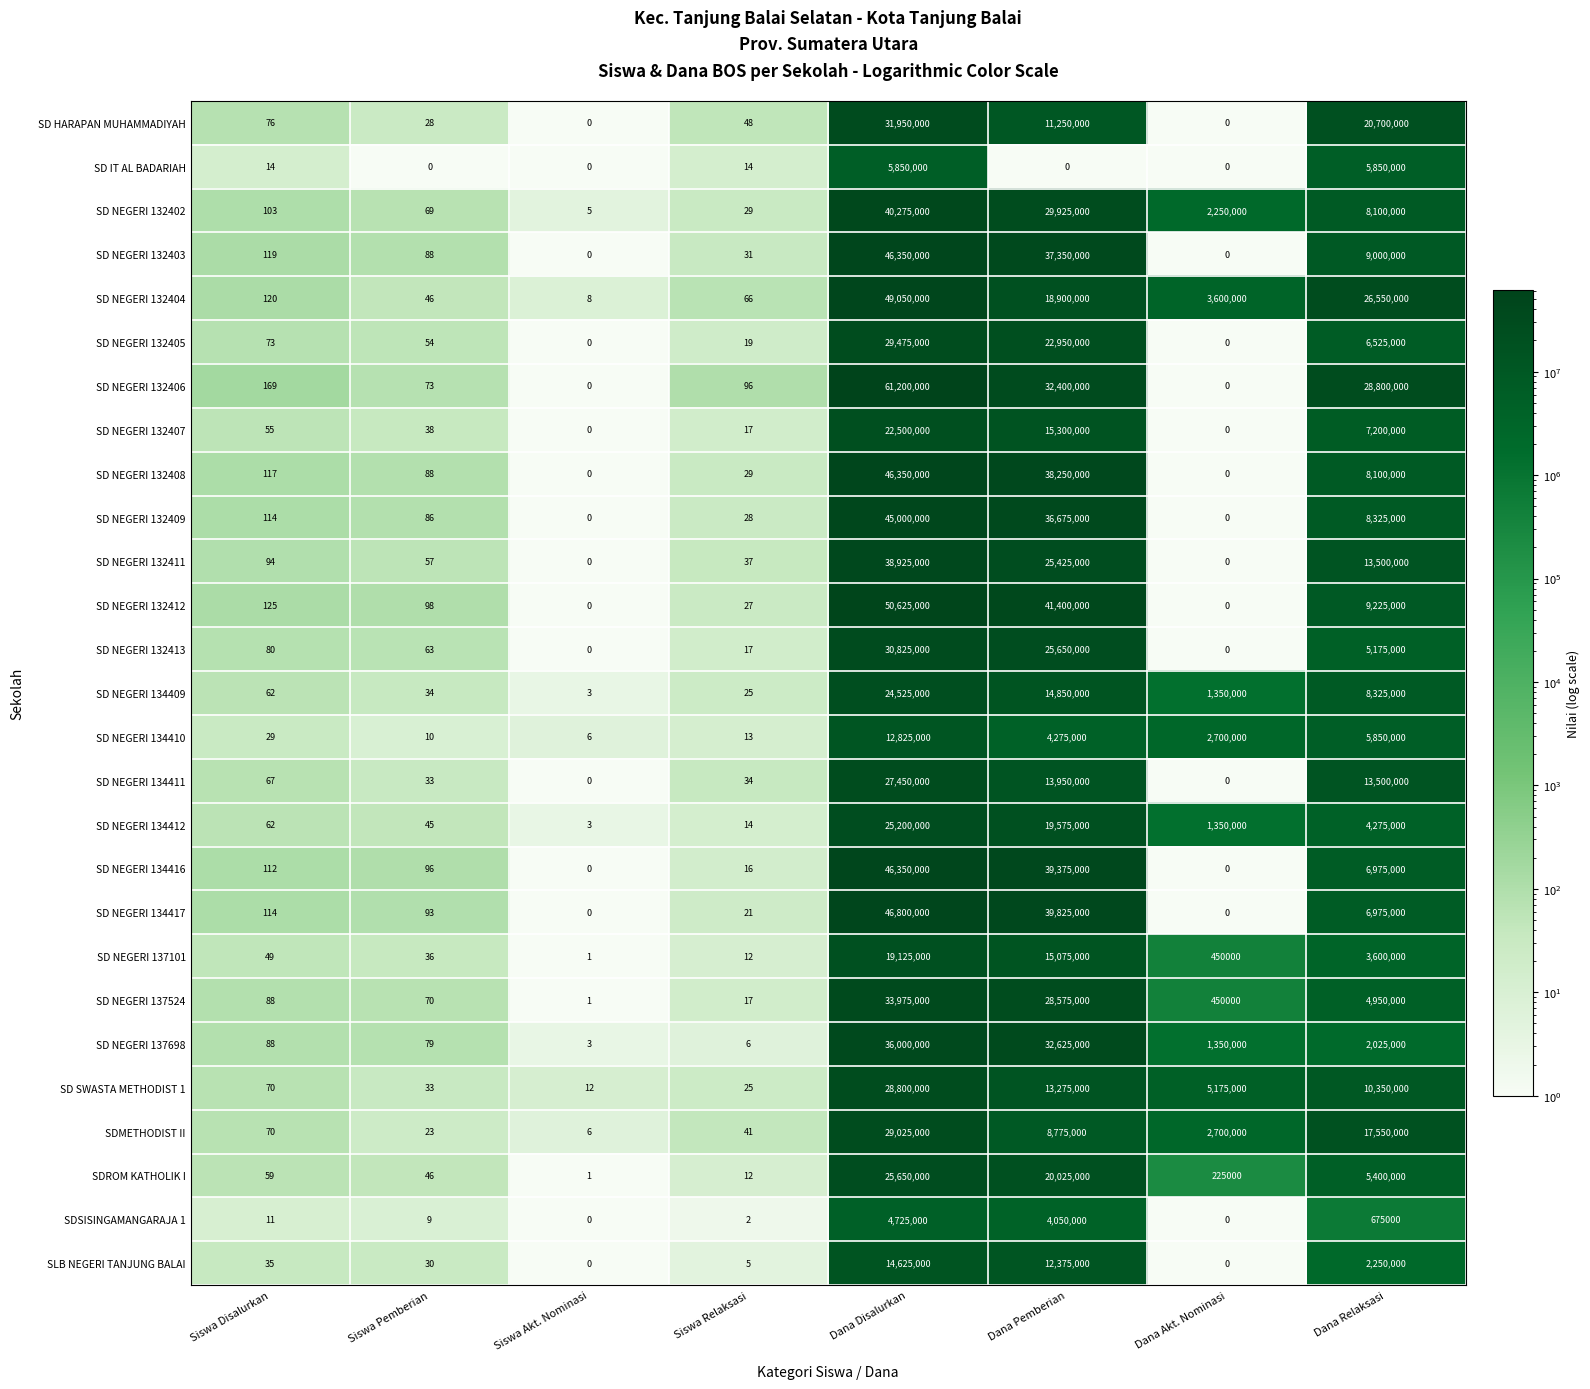

What is the difference between the maximum and minimum values in the SD NEGERI 132412 series?

50625000